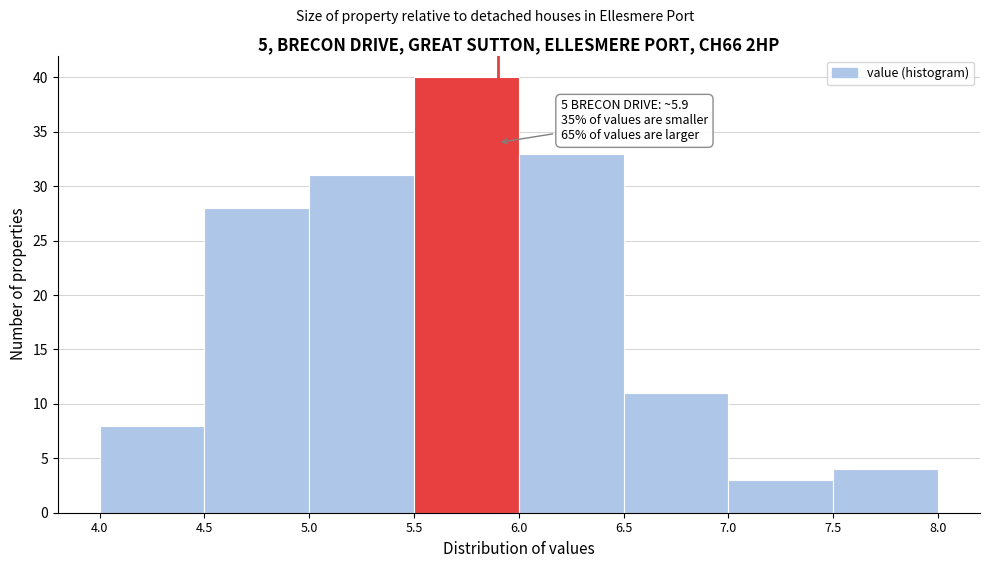

Which range on the x-axis has the tallest bar?

5.5 to 6.0